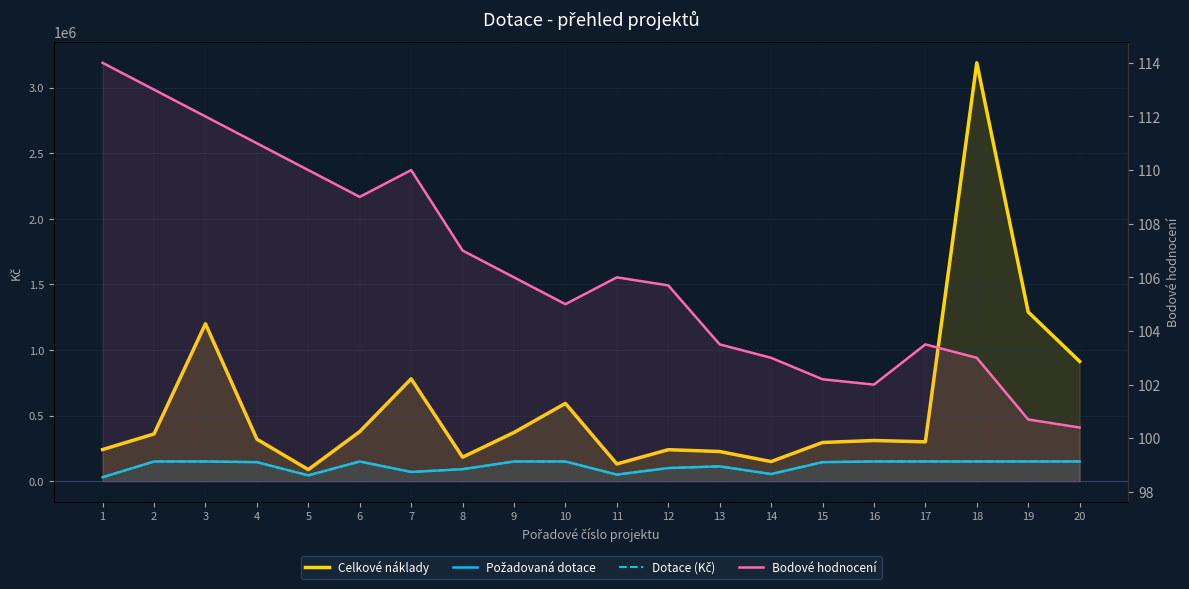

True or false: Celkové náklady has a value of 4685095.7 at 18.

False